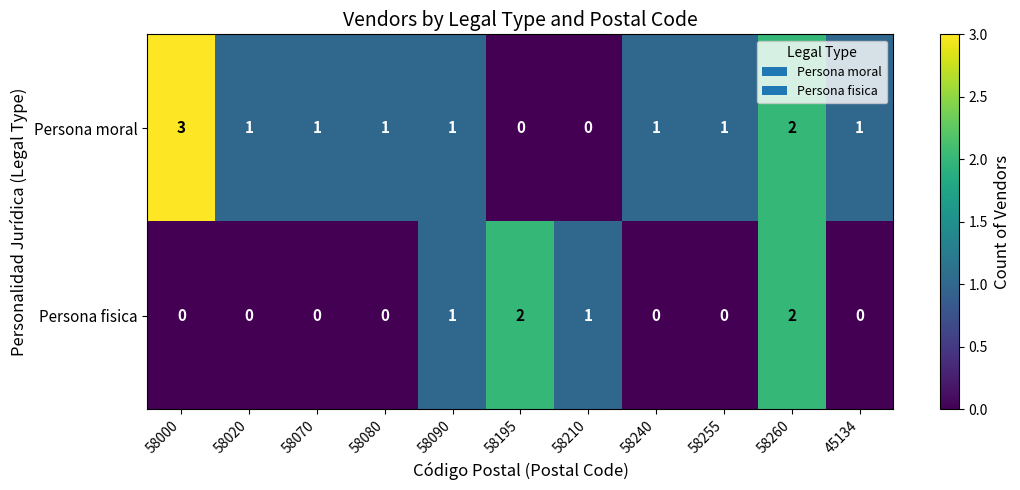

List the series in order of their peak value, highest first.

Persona moral, Persona fisica